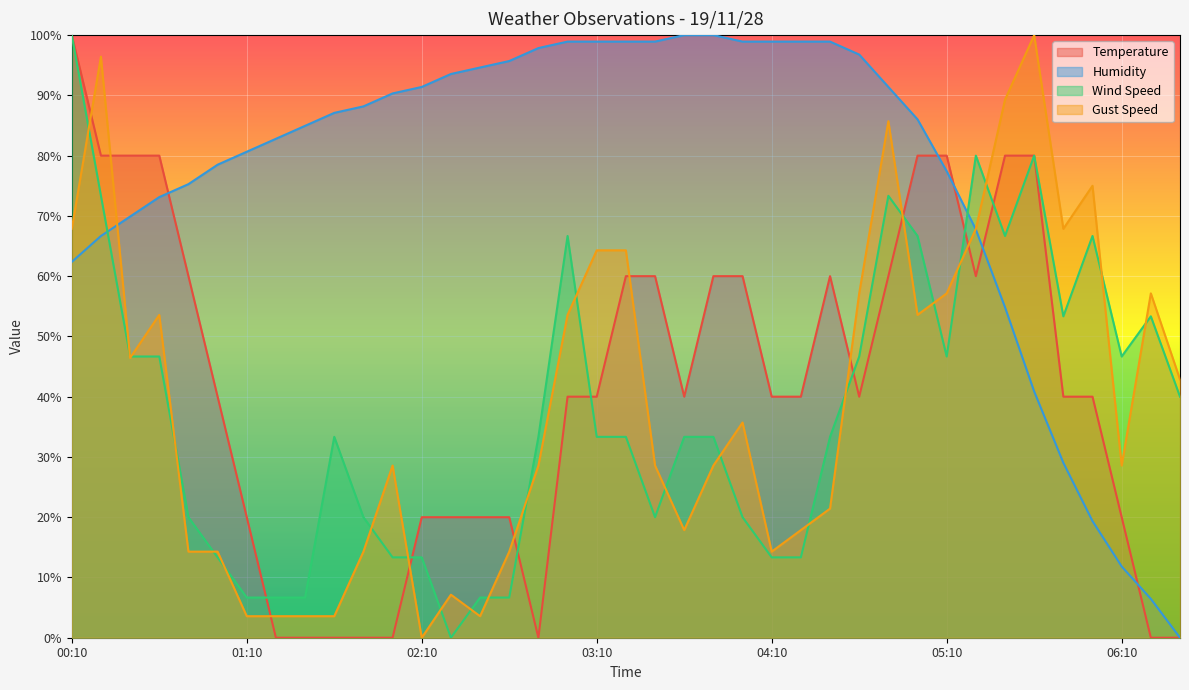

At which category does Gust Speed reach its first local peak?

00:20